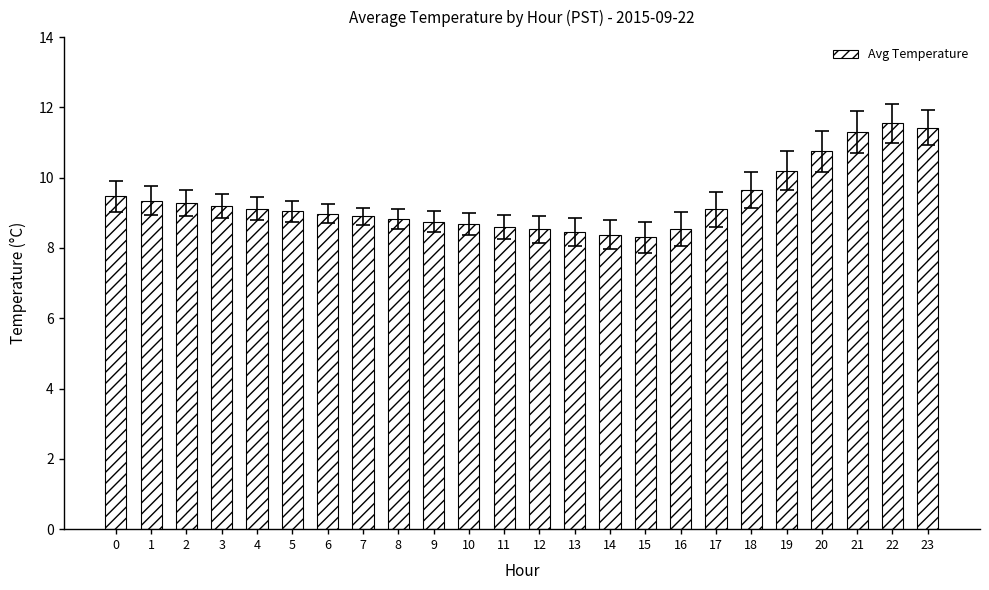

What is the change in value from 11 to 17?

+0.5